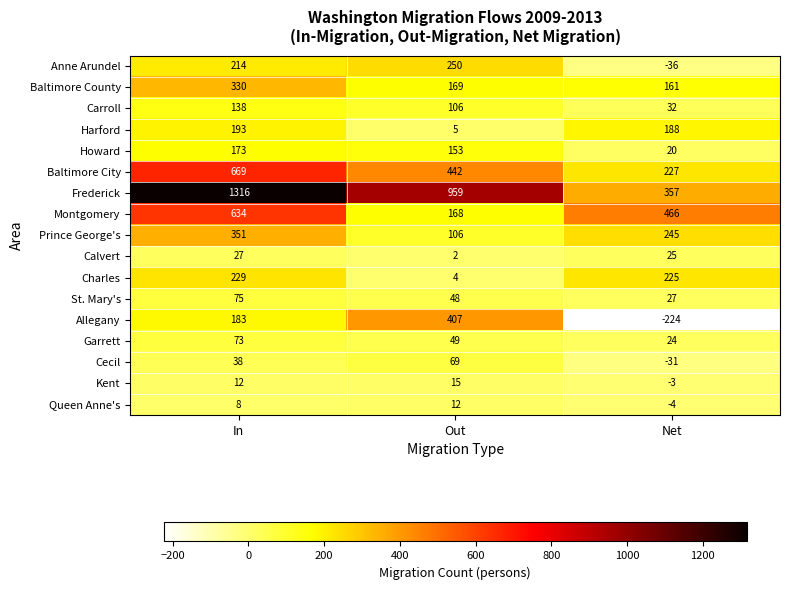

What is the sum of the Queen Anne's values at Net and Out?

8